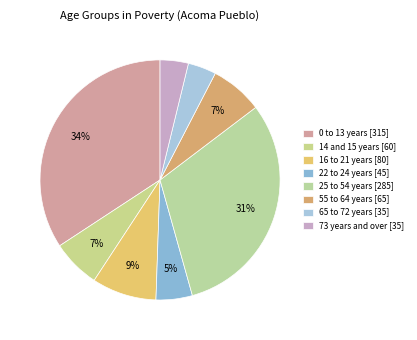

Count the number of slices in the pie.

8